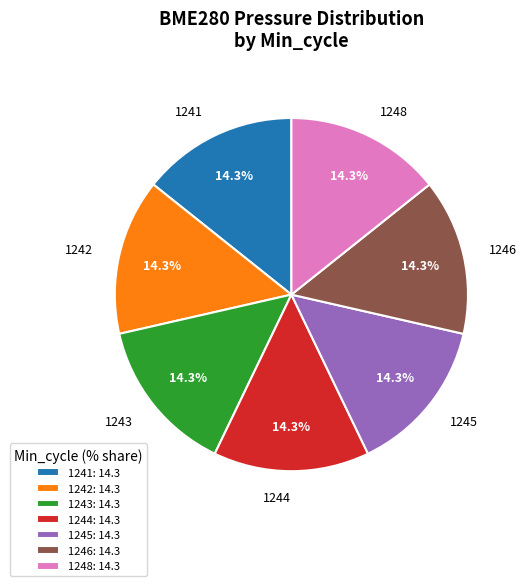

Does 1244 represent more than half of the total?

No